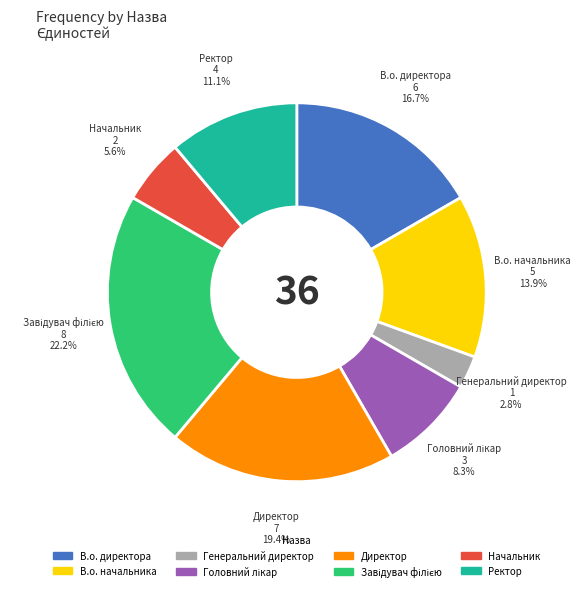

What is the total percentage of В.о. директора and В.о. начальника?

30.6%